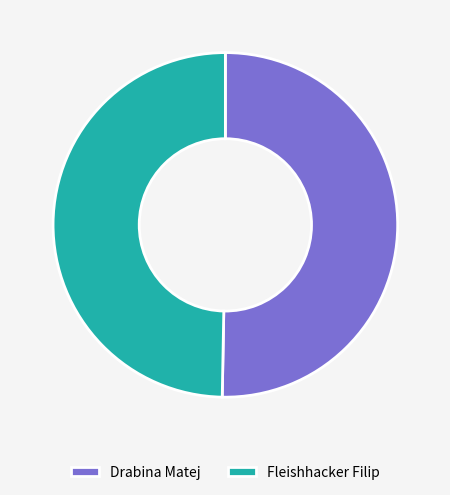

Does any single category account for the majority?

Yes